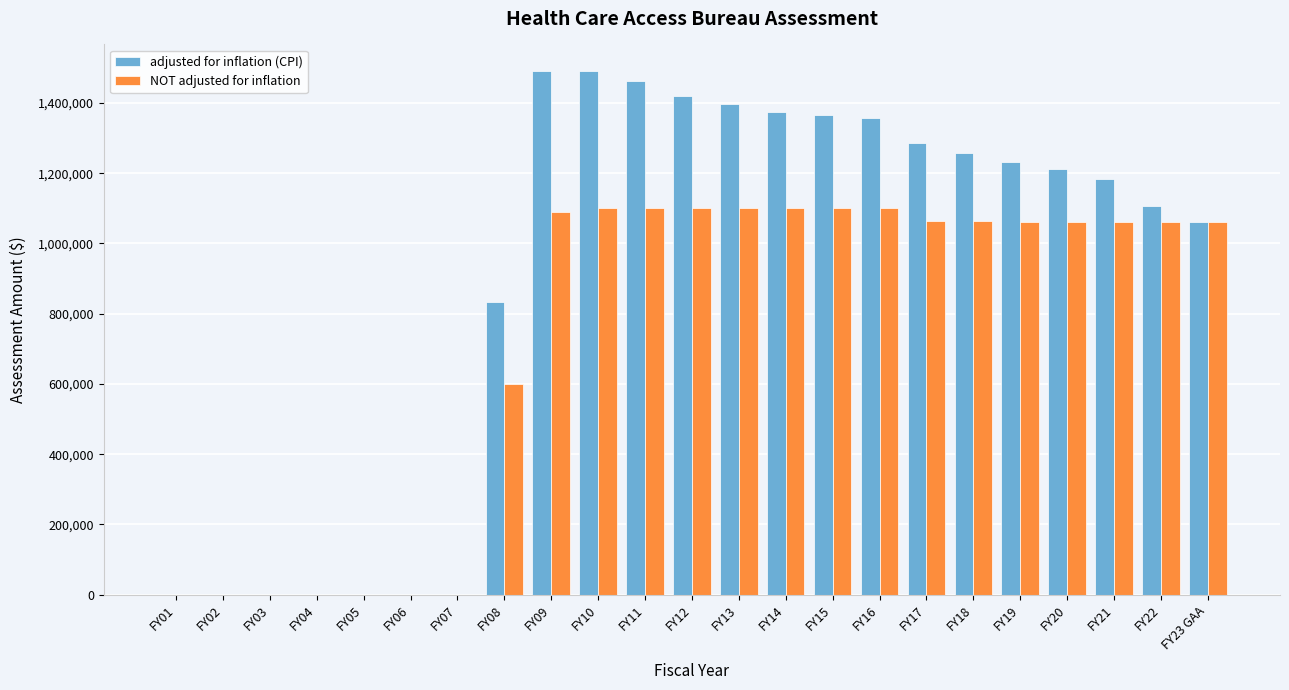

Is the value of adjusted for inflation (CPI) at FY18 greater than the value of NOT adjusted for inflation at FY11?

Yes